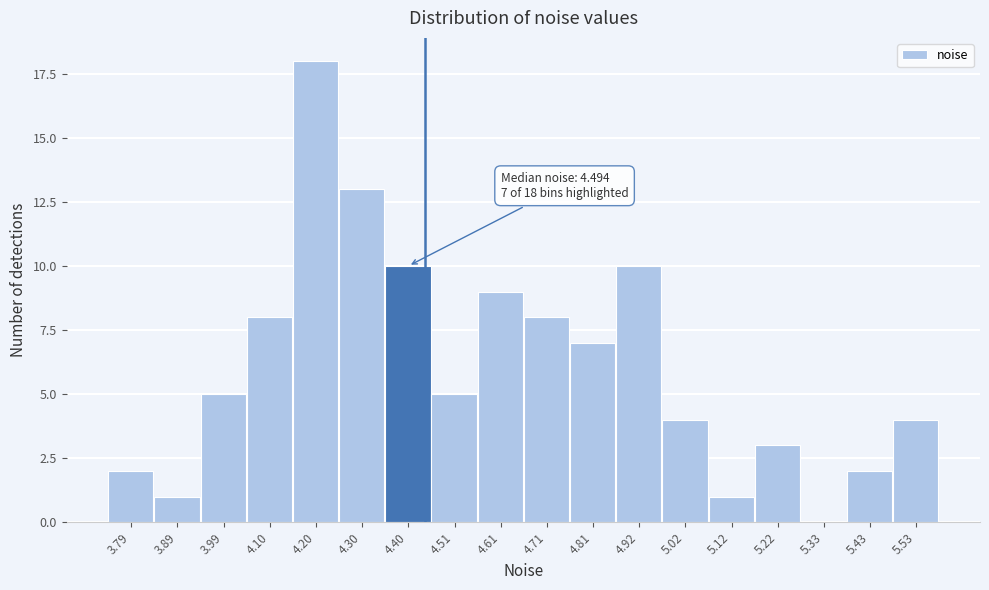

Reading left to right, what are all the values shown in this chart?

3.79=2	3.89=1	3.99=5	4.10=8	4.20=18	4.30=13	4.40=10	4.51=5	4.61=9	4.71=8	4.81=7	4.92=10	5.02=4	5.12=1	5.22=3	5.33=0	5.43=2	5.53=4